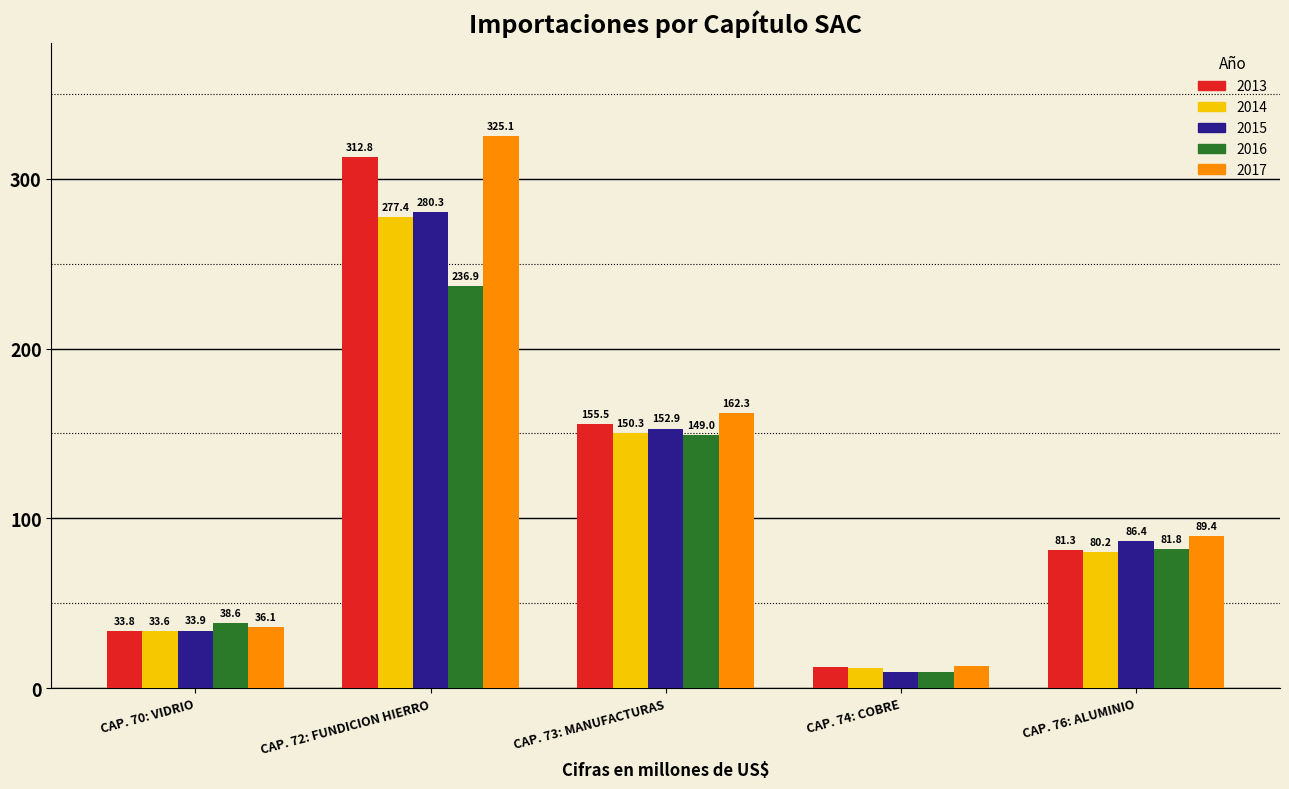

What is the maximum value for 2014?

277.4